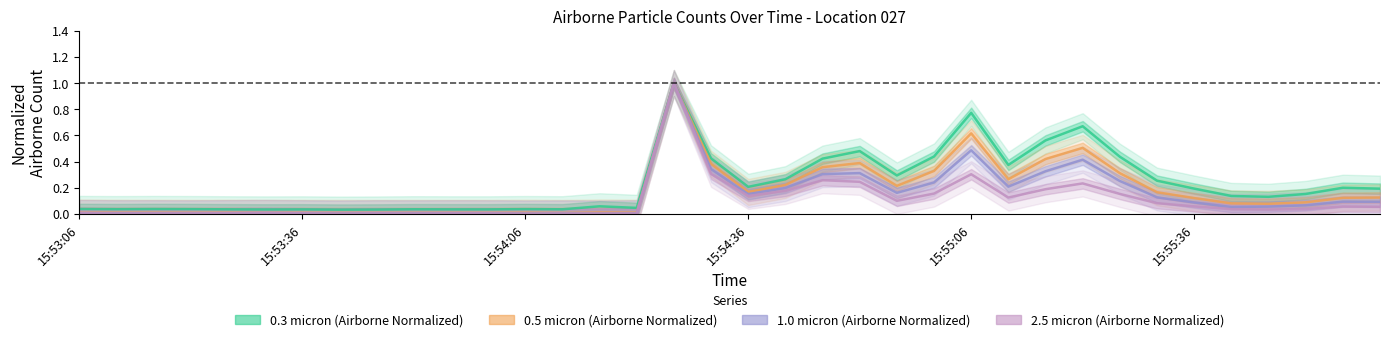

Rank the series by their average value, from highest to lowest.

0.3 micron (Airborne Normalized), 0.5 micron (Airborne Normalized), 1.0 micron (Airborne Normalized), 2.5 micron (Airborne Normalized)